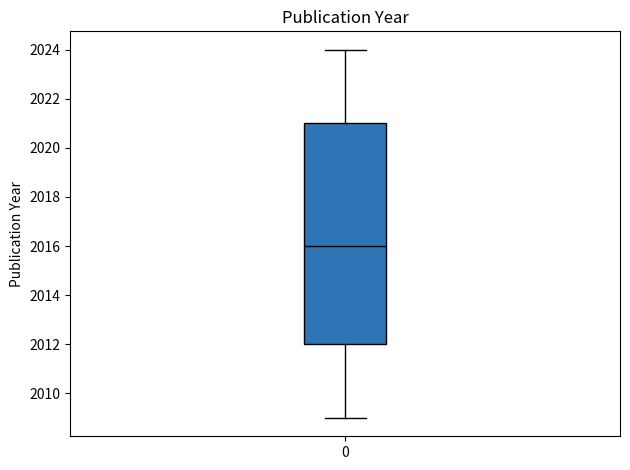

Where is the lower edge of the box at x = 0 on the y-axis? The values are not printed on the chart, so give them approximately, as read against the axis.

2012